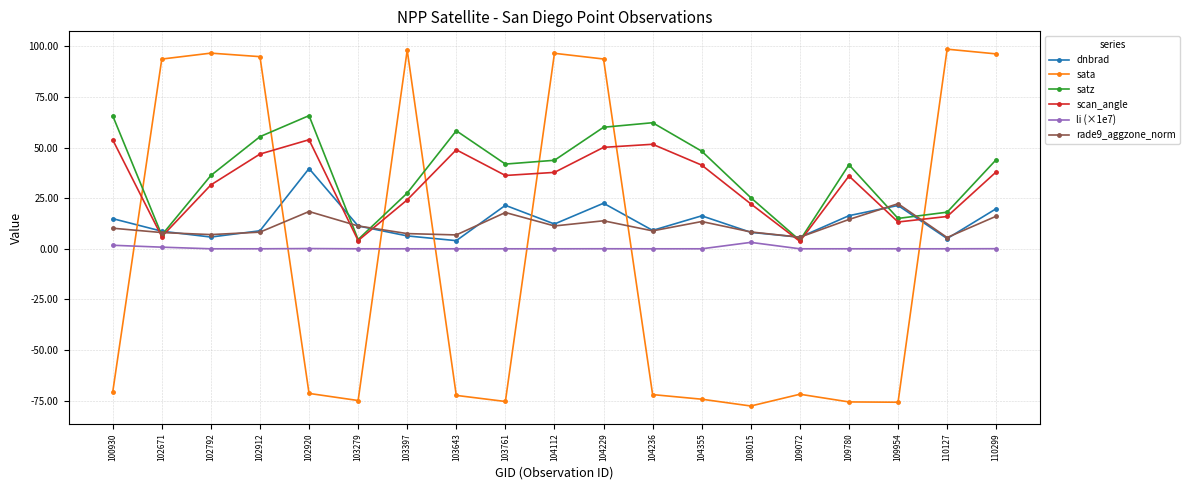

At which label does satz first exceed 41?

100930